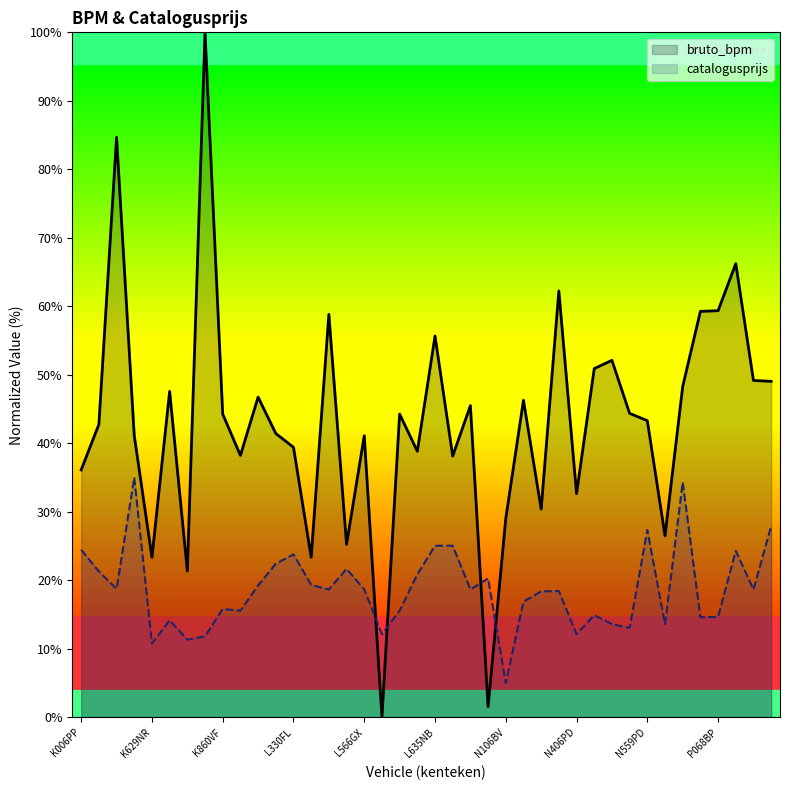

List the series in order of their peak value, lowest first.

catalogusprijs, bruto_bpm